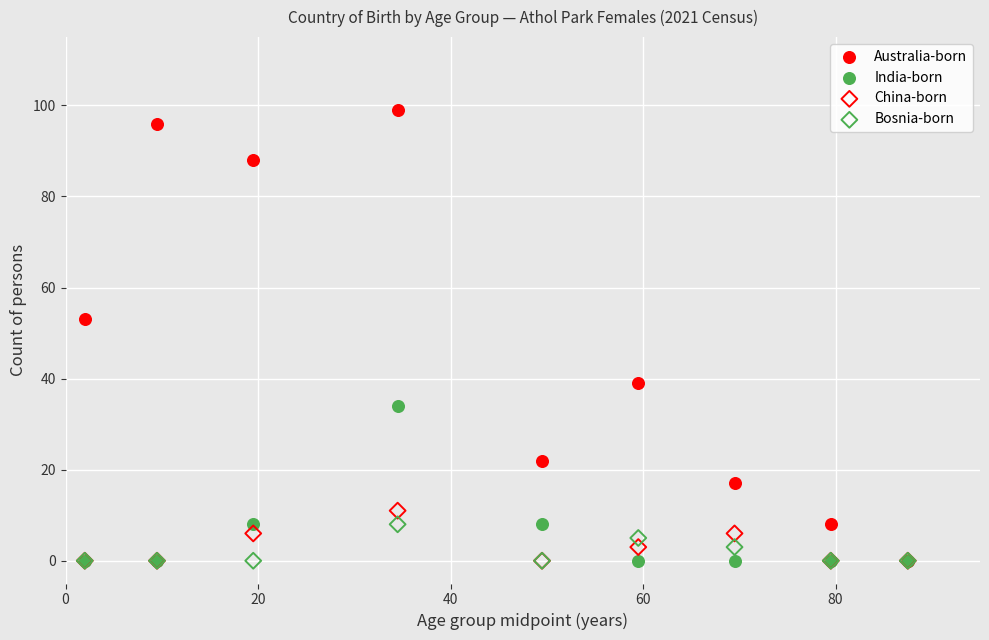

In the Australia-born series, what Y value is closest to 49?

53